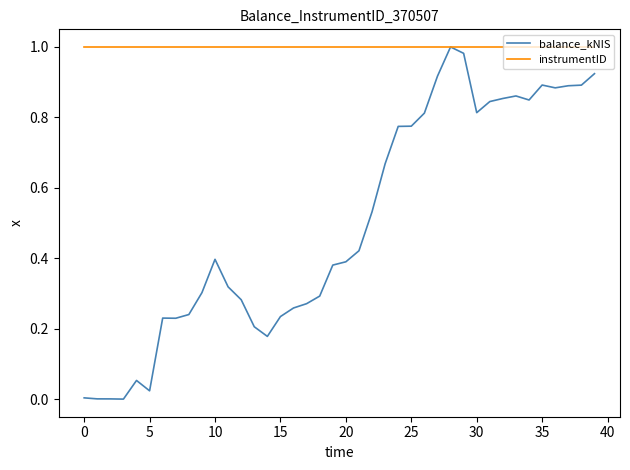

Which series has the widest spread of values?

balance_kNIS